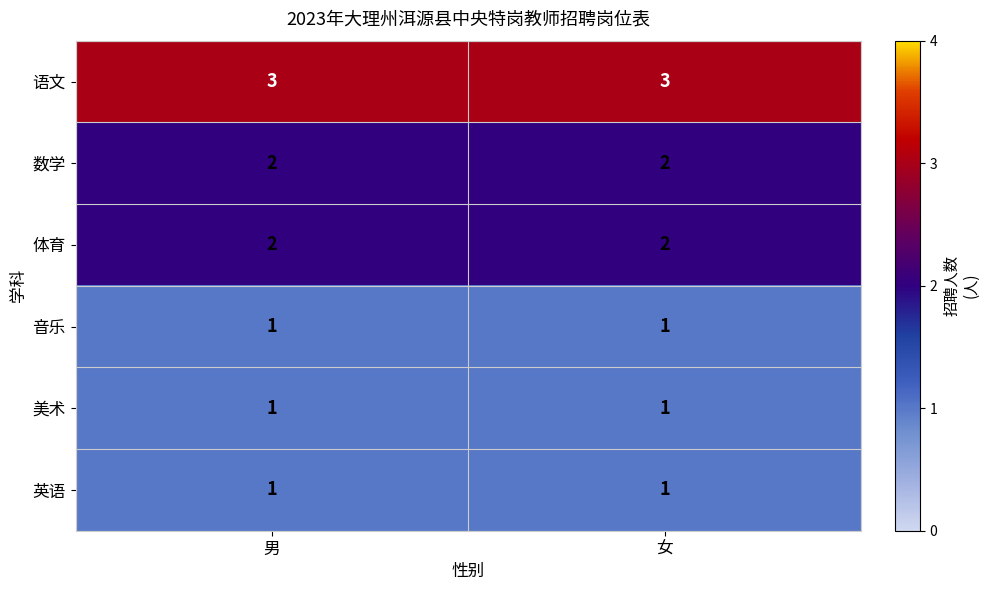

The 数学 series shows 2 at 女. True or false?

True